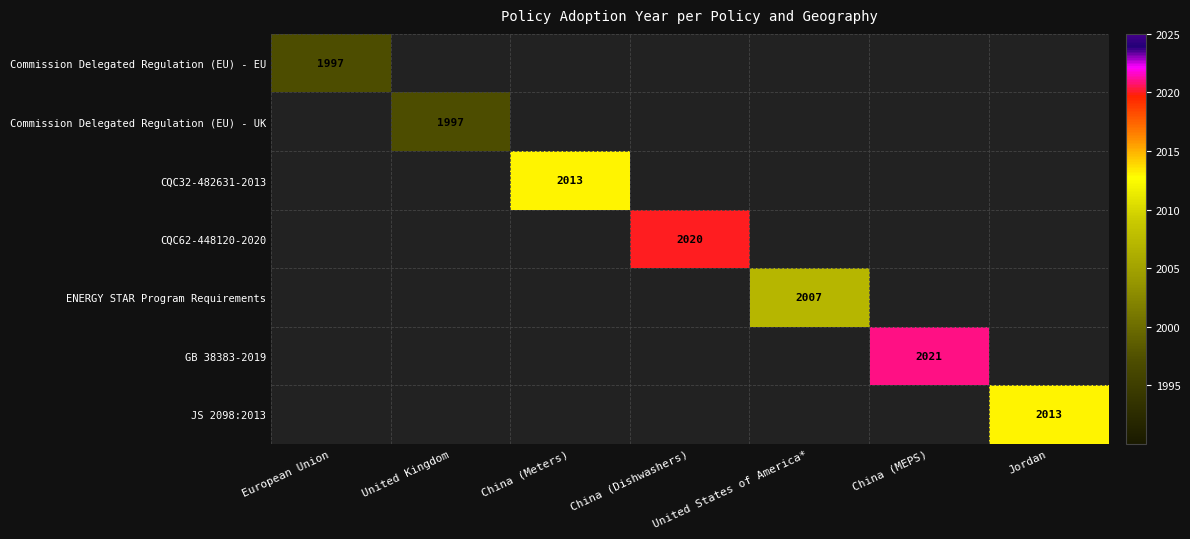

The ENERGY STAR Program Requirements series shows 2007 at United States of America*. True or false?

True